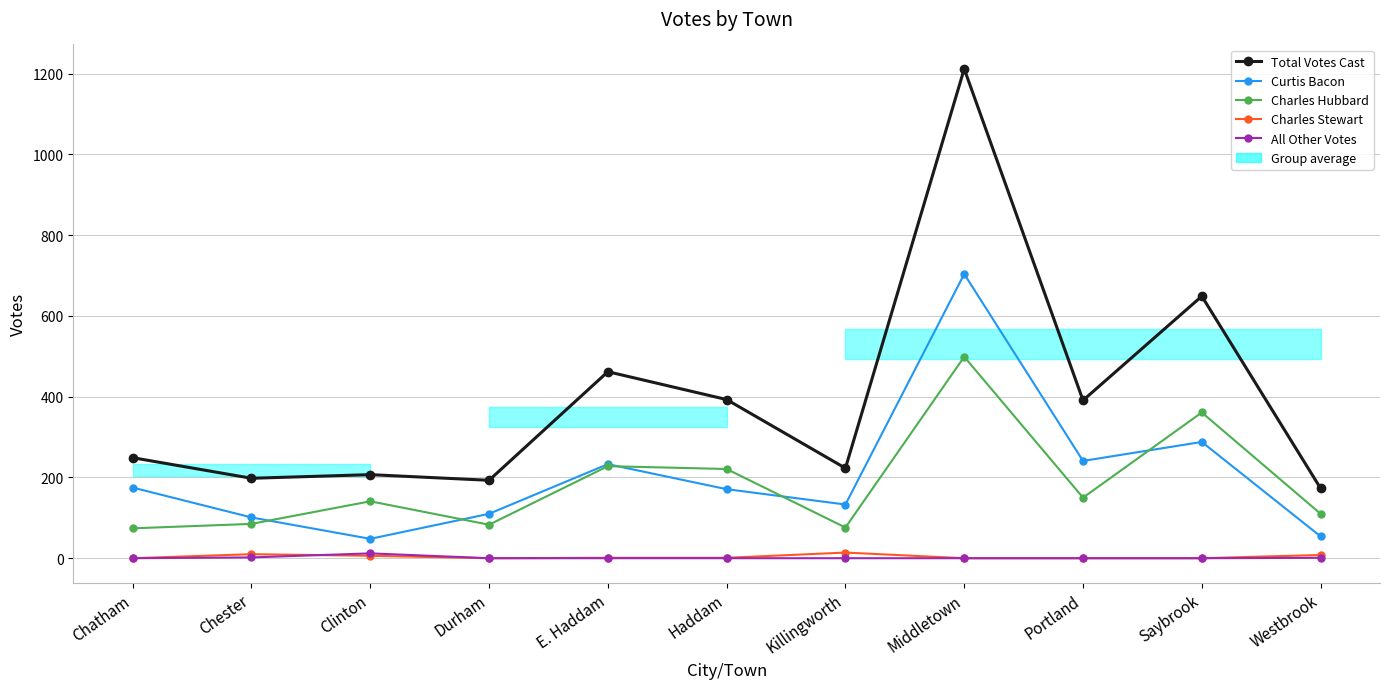

What is the difference between the second highest and minimum values in the Total Votes Cast series?

476